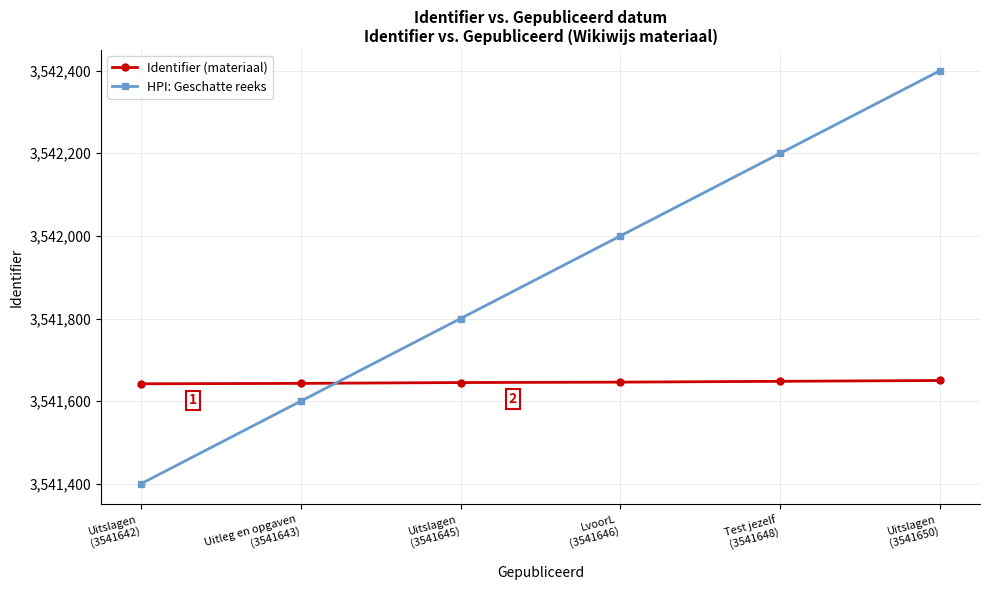

What is the difference between the HPI: Geschatte reeks values at Uitleg en opgaven
(3541643) and Uitslagen
(3541645)?

200